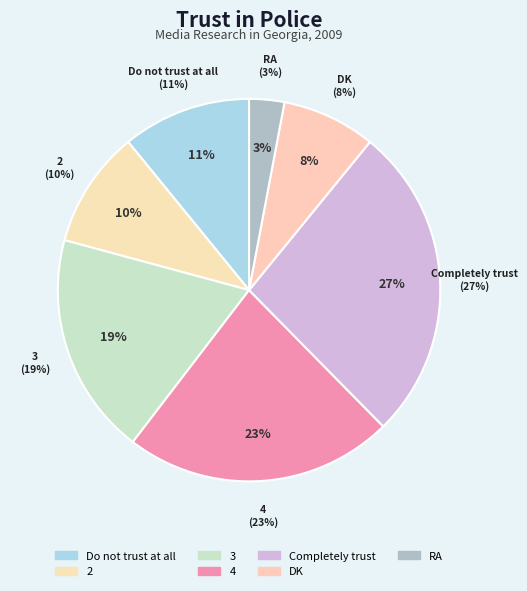

How many segments does this pie chart have?

7